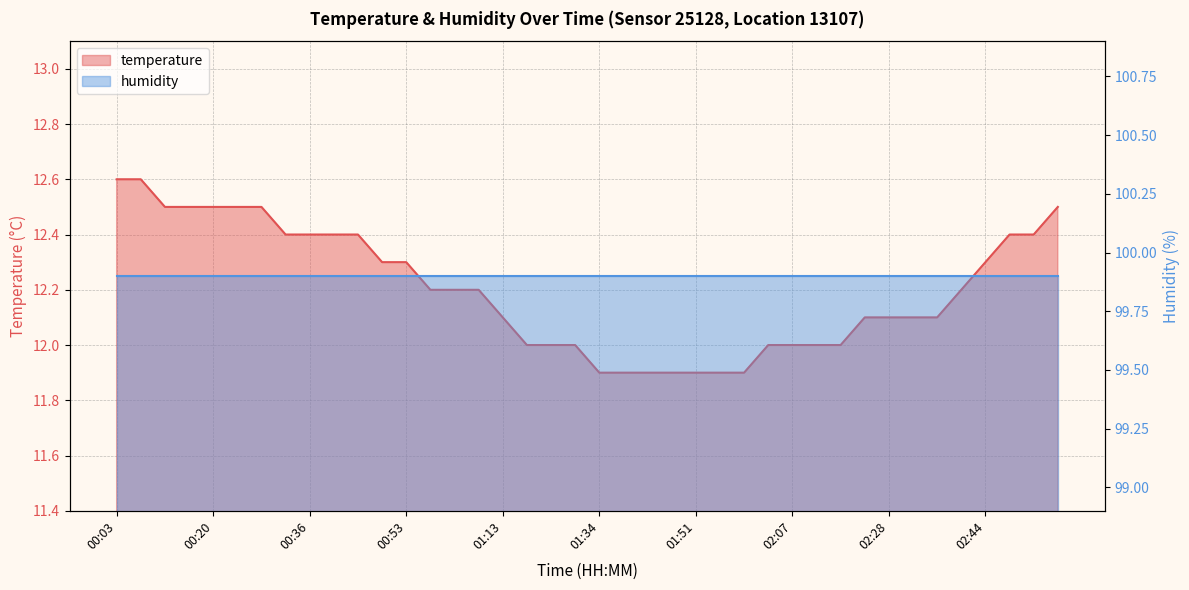

Reading left to right, what are all the values shown in this chart?

12.6	12.6	12.5	12.5	12.5	12.5	12.5	12.4	12.4	12.4	12.4	12.3	12.3	12.2	12.2	12.2	12.1	12.0	12.0	12.0	11.9	11.9	11.9	11.9	11.9	11.9	11.9	12.0	12.0	12.0	12.0	12.1	12.1	12.1	12.1	12.2	12.3	12.4	12.4	12.5